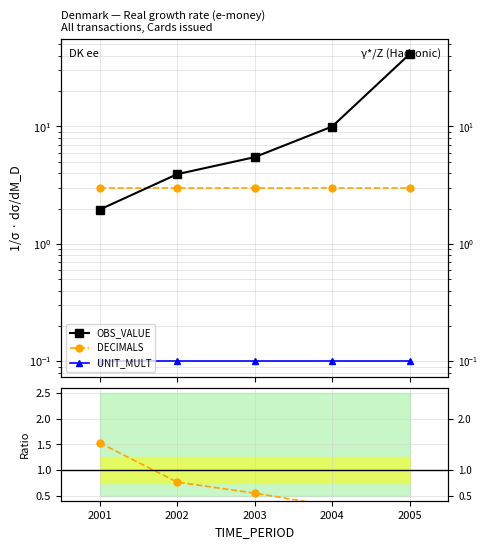

At which category does the chart reach its peak across all series?

2005